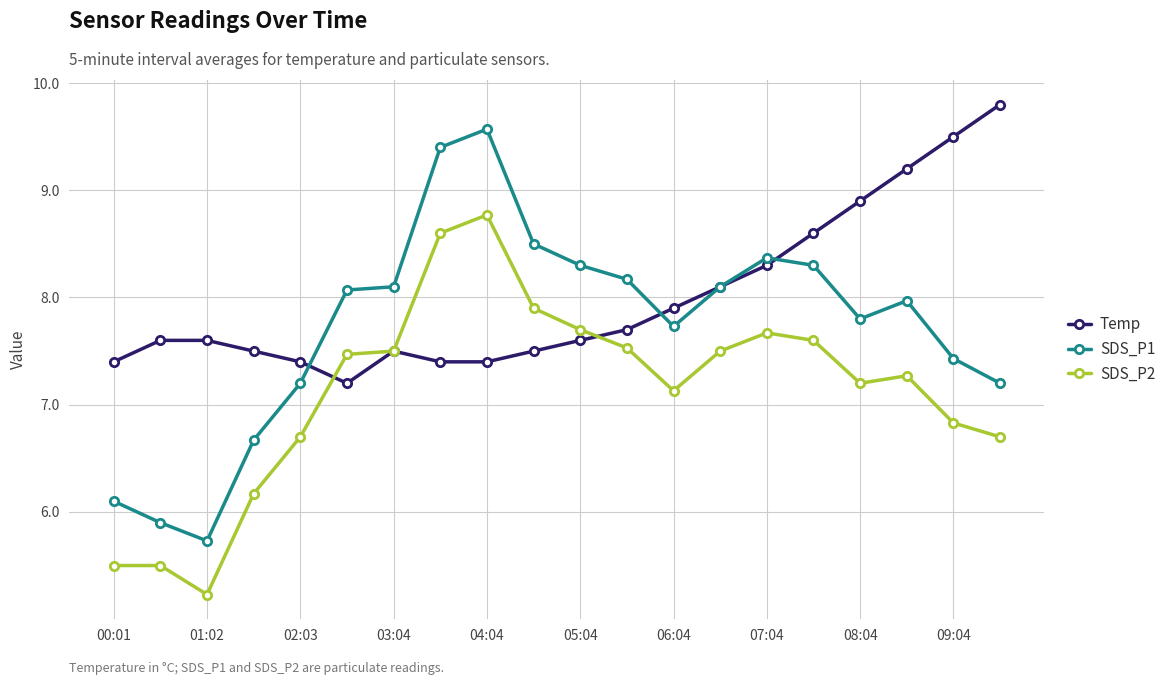

True or false: SDS_P1 and SDS_P2 intersect in this chart.

False